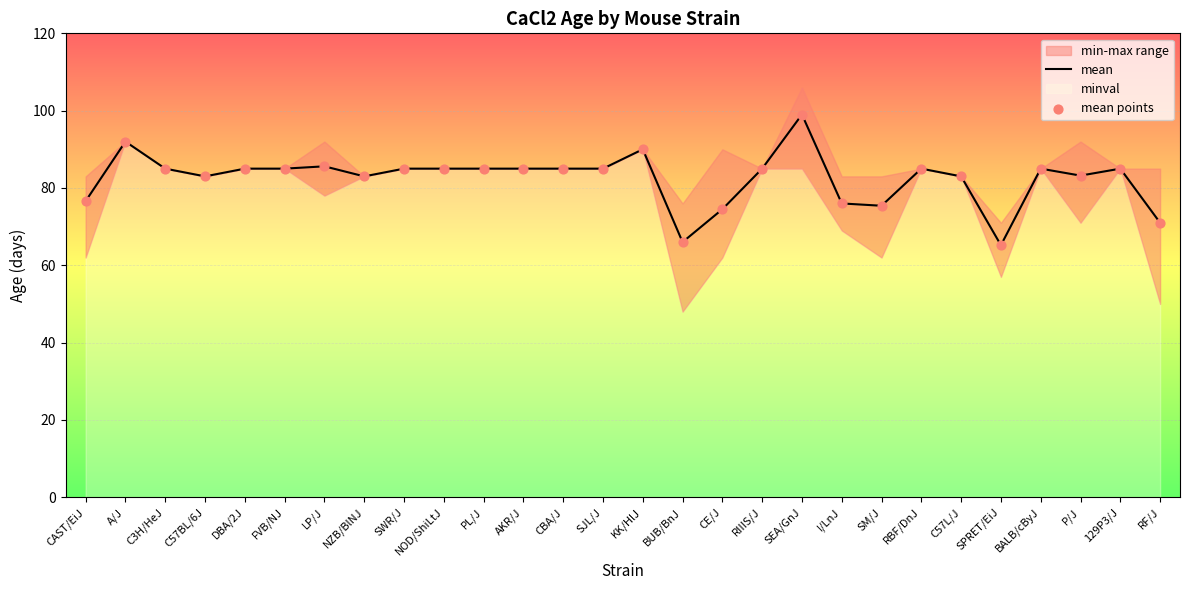

Which series reaches the maximum Y coordinate?

mean